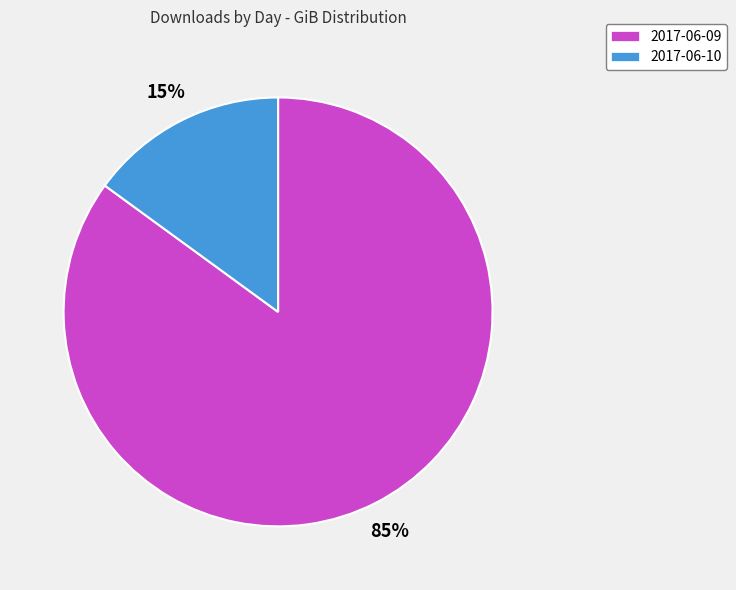

Between 2017-06-10 and 2017-06-09, which is larger?

2017-06-09